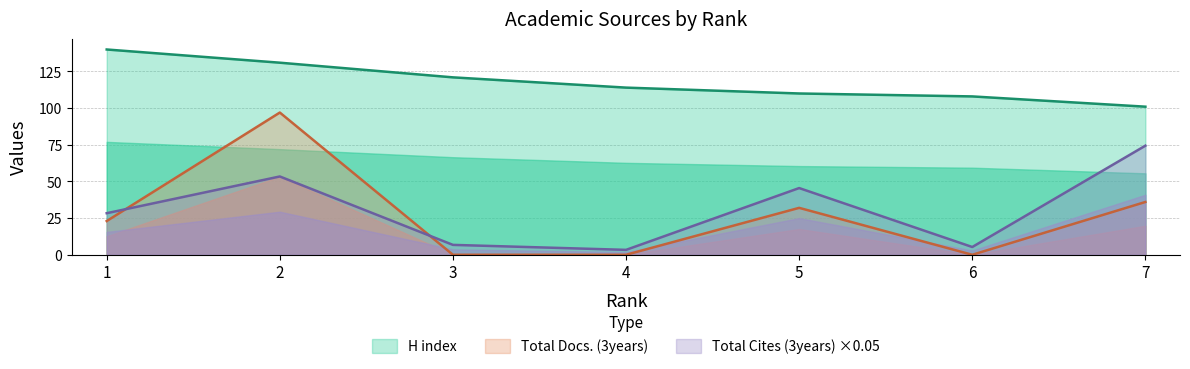

At how many categories does at least one series exceed 12?

7